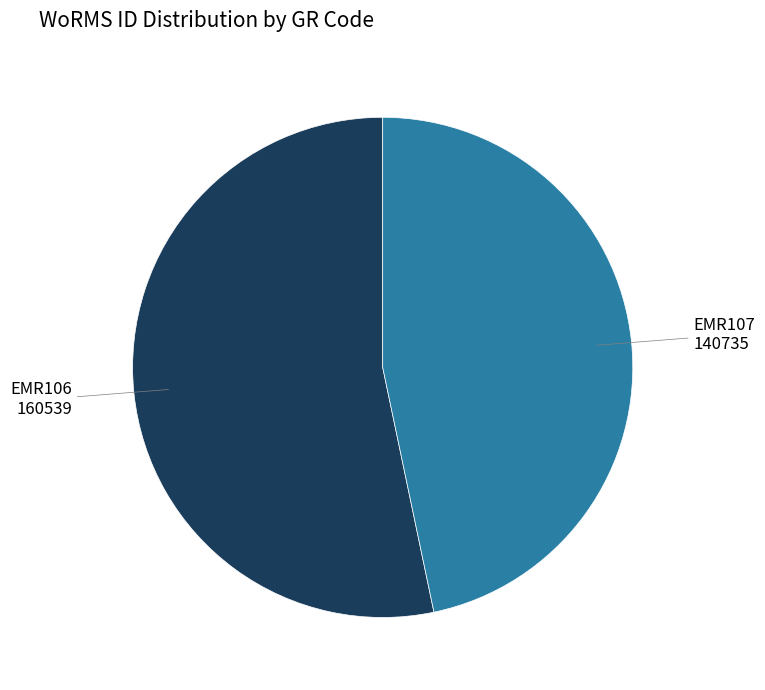

How many slices are in this pie chart?

2